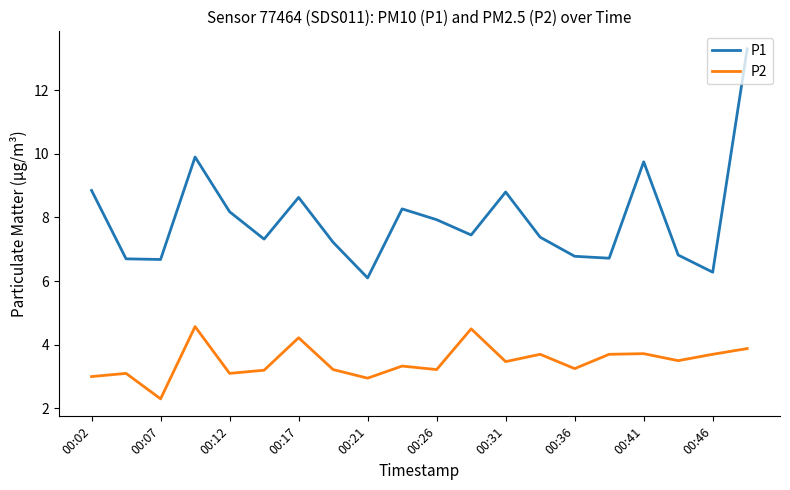

True or false: P2 and P1 intersect in this chart.

False